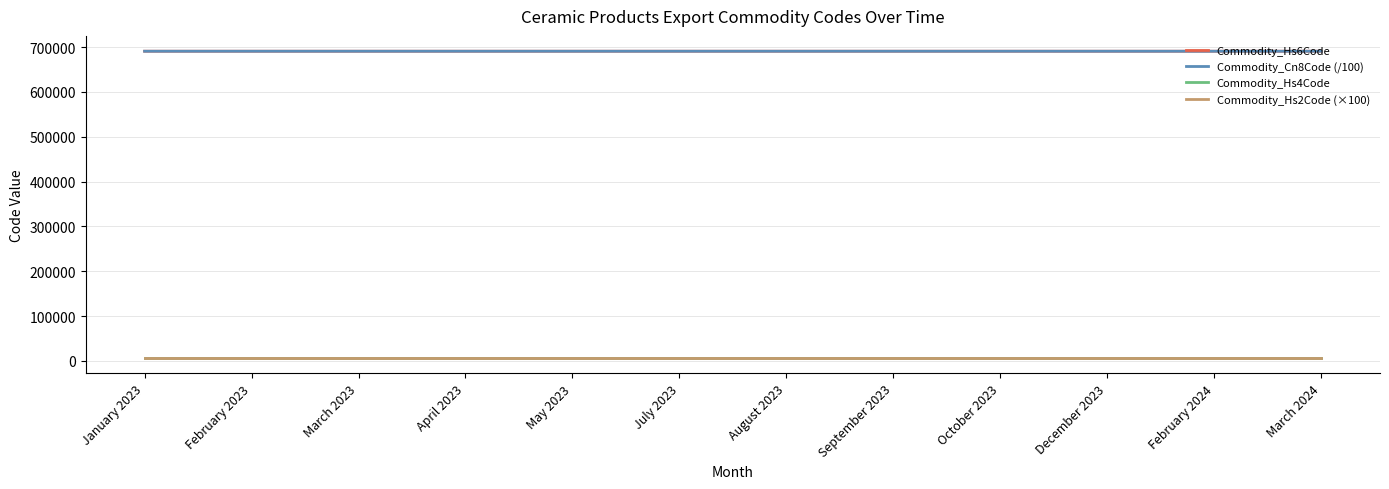

Is this an area chart (filled region under the line)?

No